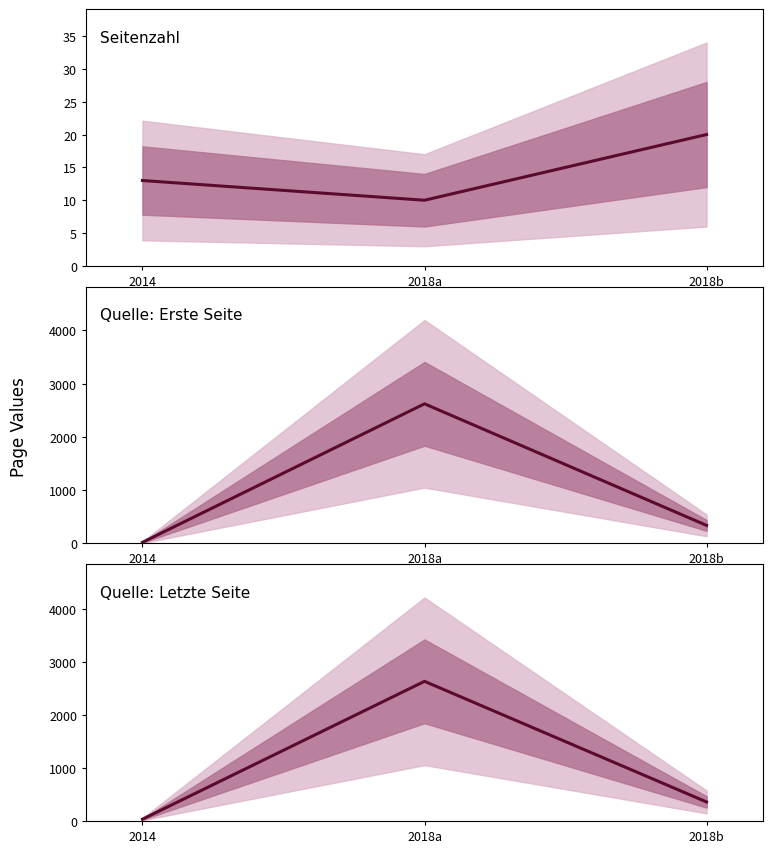

The Seitenzahl series shows 27 at 2018b. True or false?

False